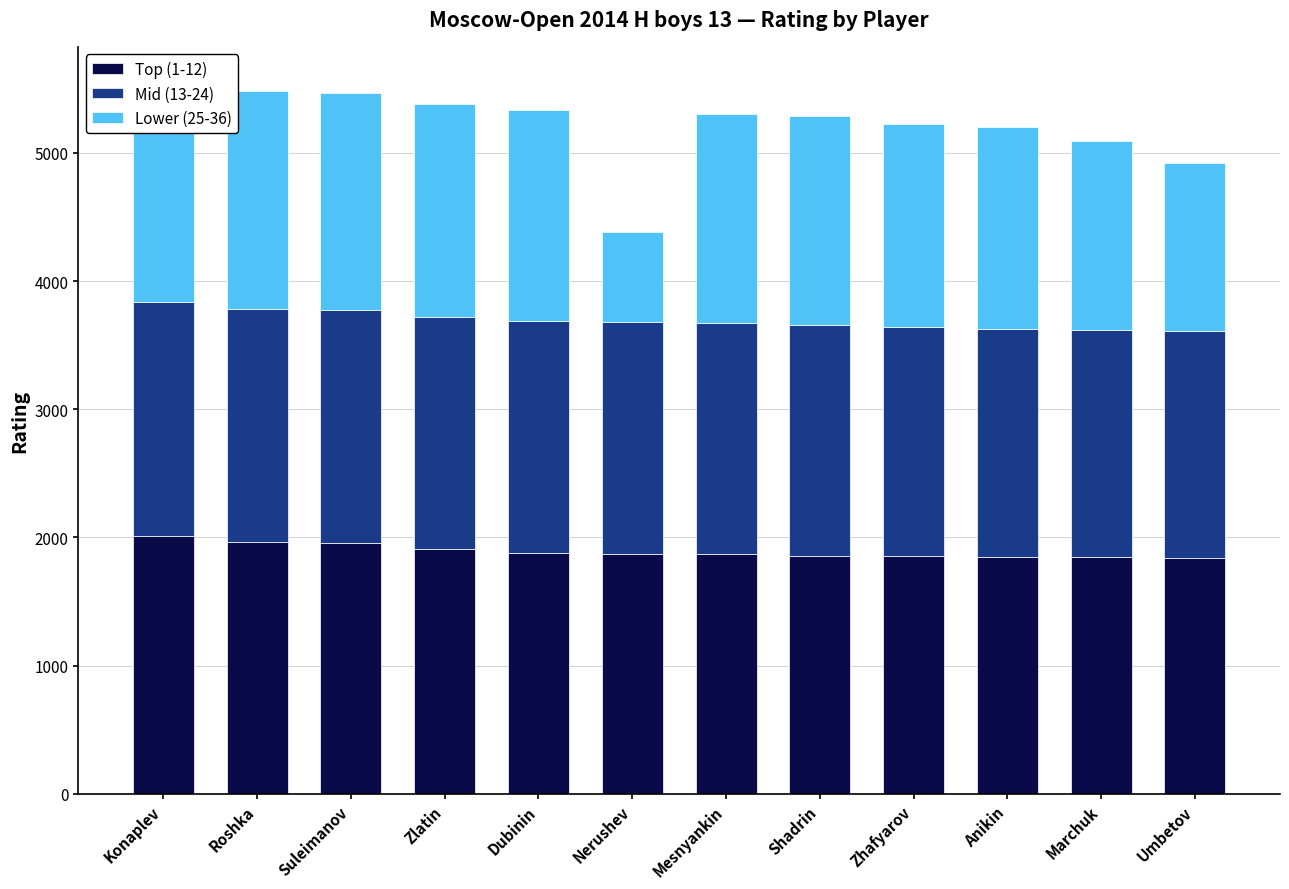

What is the difference between the maximum and minimum values in the Top (1-12) series?

172